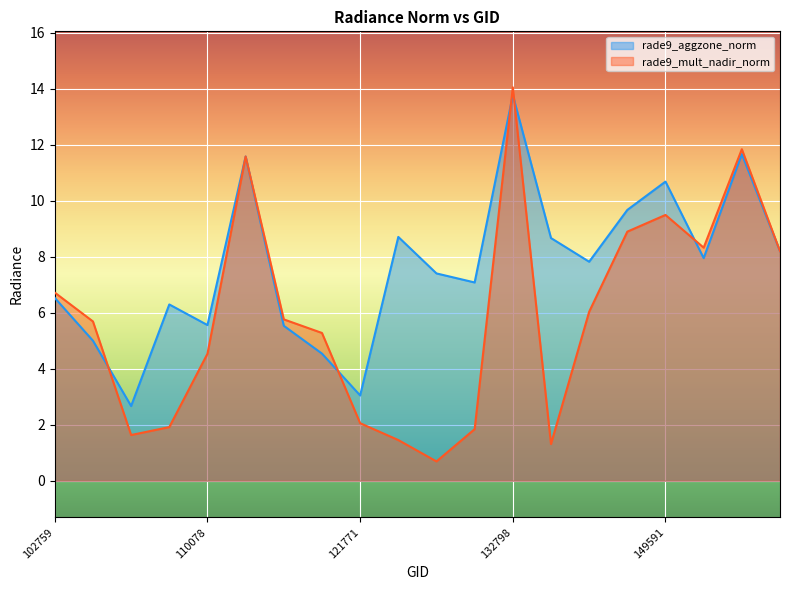

At which label does rade9_mult_nadir_norm reach its minimum?

122129